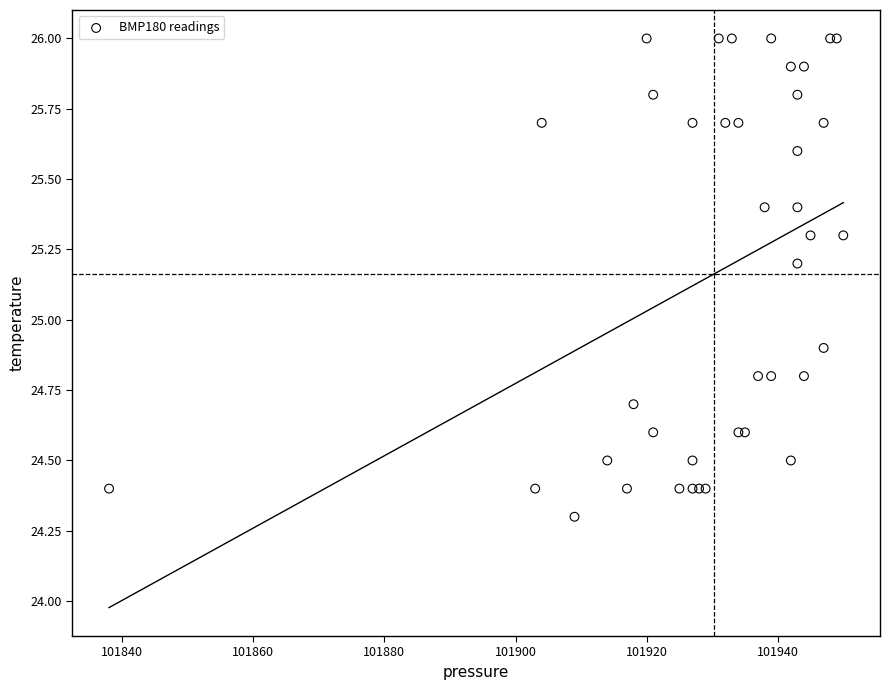

What Y value in the scatter plot is closest to 25?

24.9